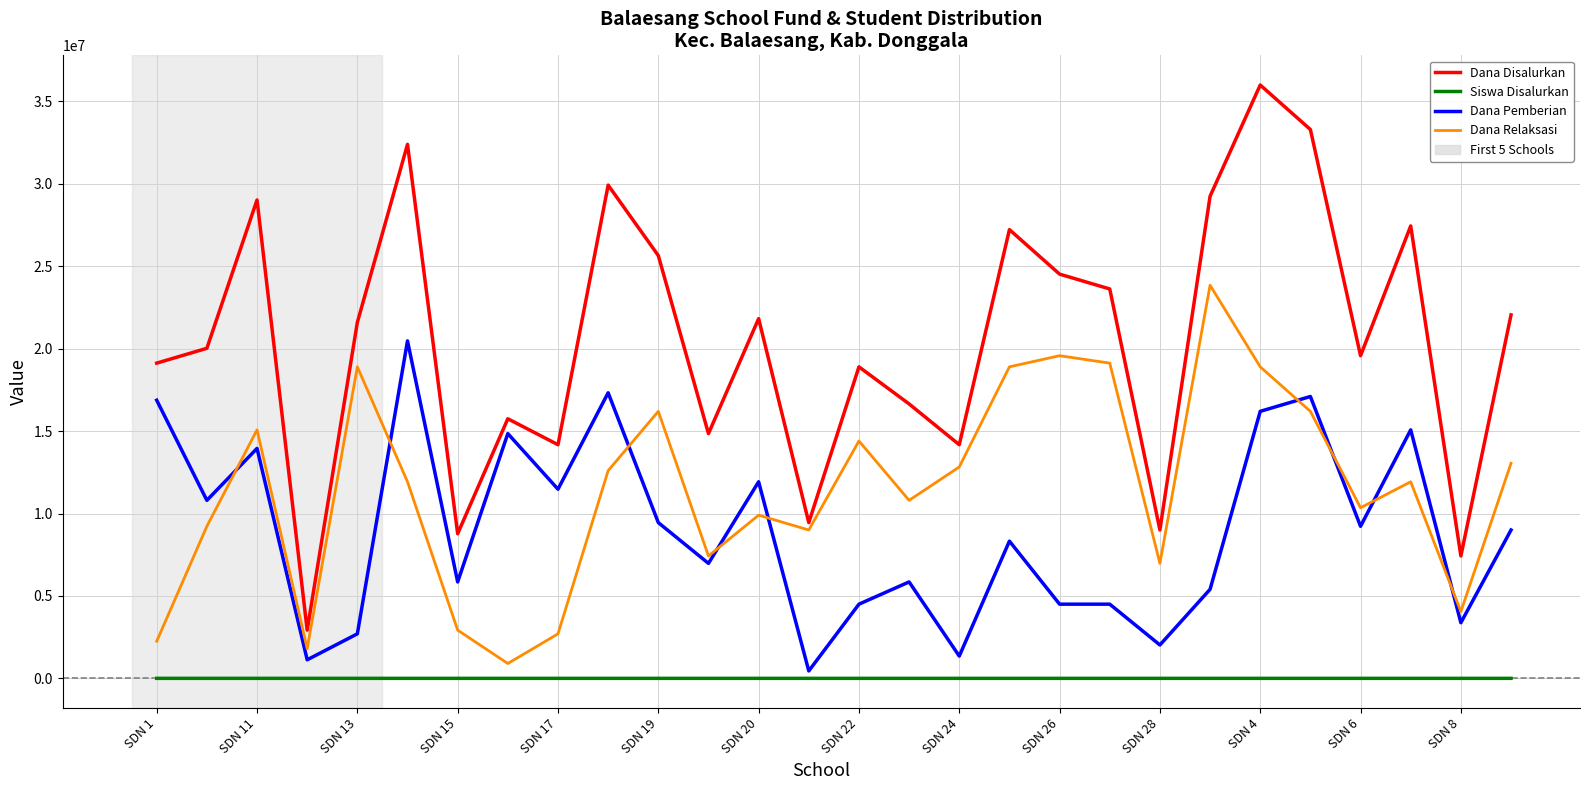

True or false: Dana Pemberian and Siswa Disalurkan intersect in this chart.

False